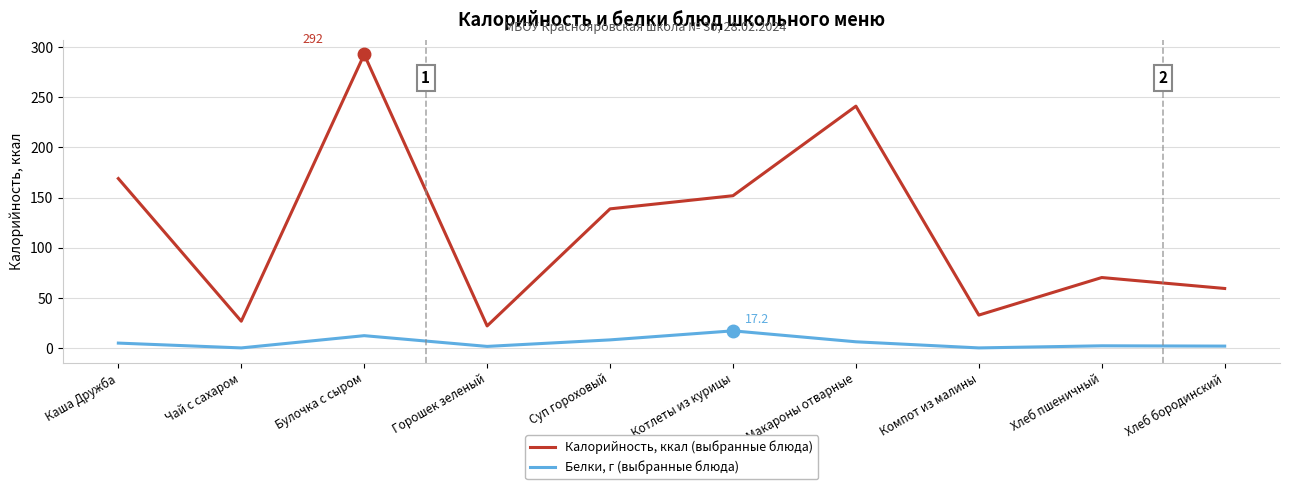

Between Каша Дружба and Горошек зеленый, which series saw the biggest shift?

Калорийность, ккал (выбранные блюда)